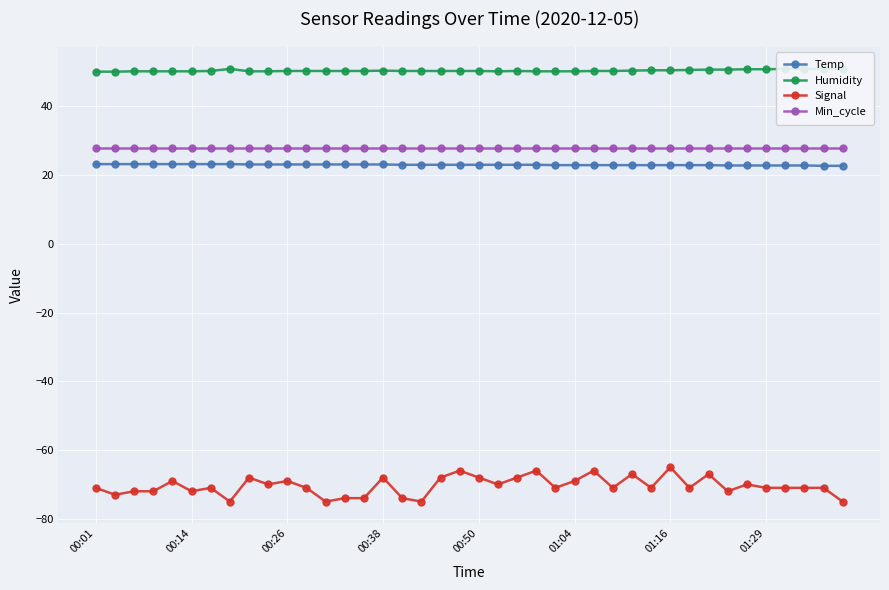

True or false: Humidity and Min_cycle intersect in this chart.

False